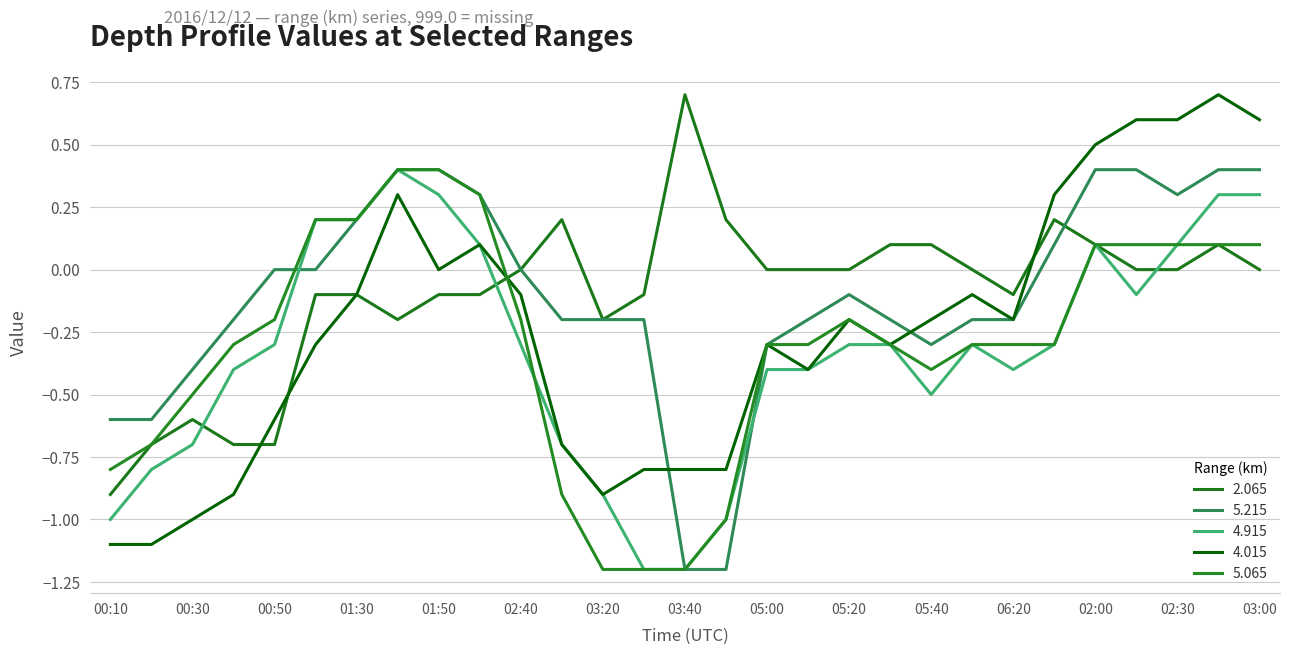

What are all the series names shown in the legend?

2.065, 5.215, 4.915, 4.015, 5.065